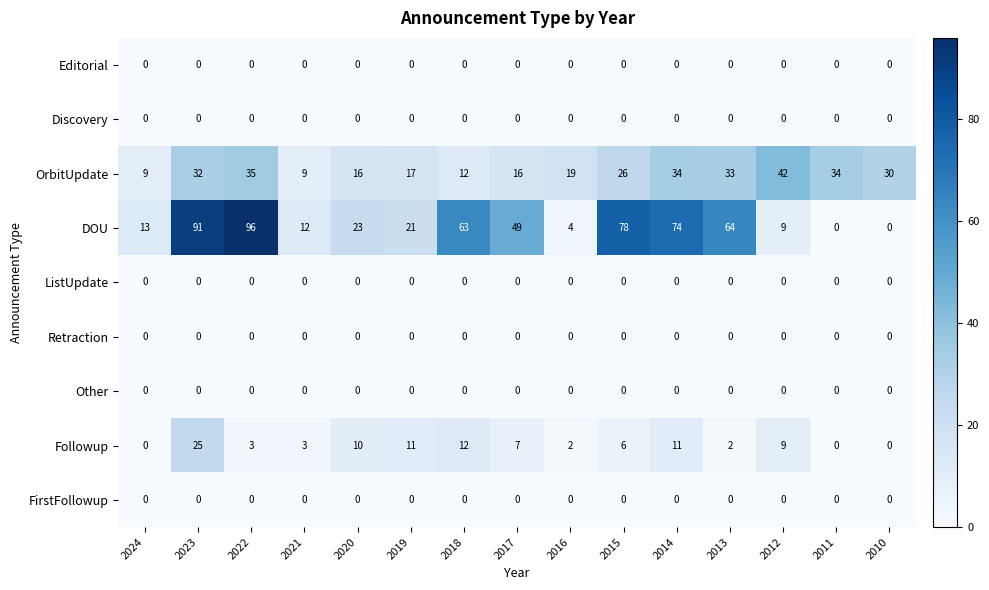

At which category is the sum across all series the highest?

2023